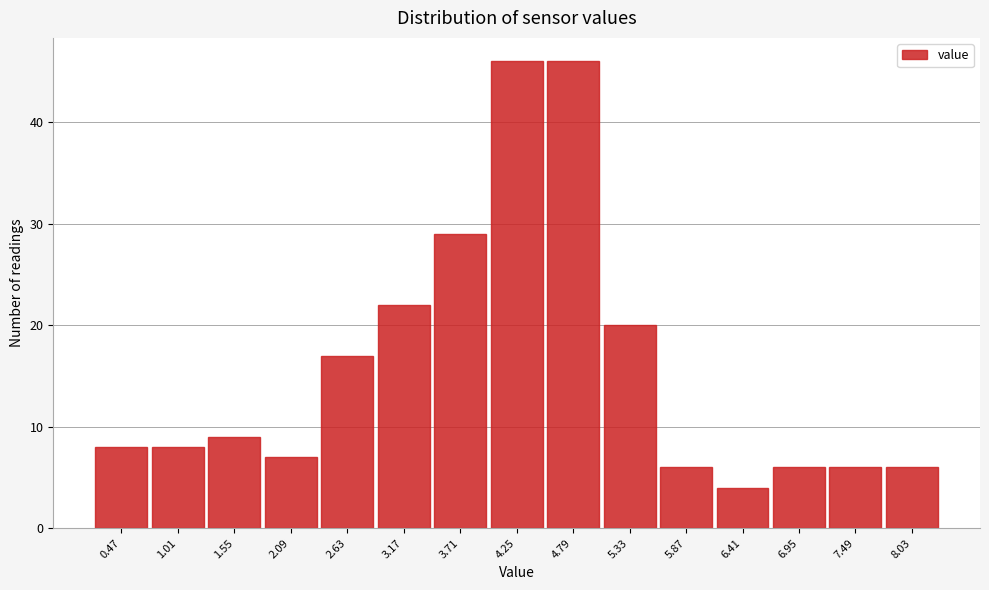

How tall is the bar that spans 0.74 to 1.28 on the x-axis? Neither the bar edges nor the heights are printed on the chart, so give them approximately, as read against the axes.

8